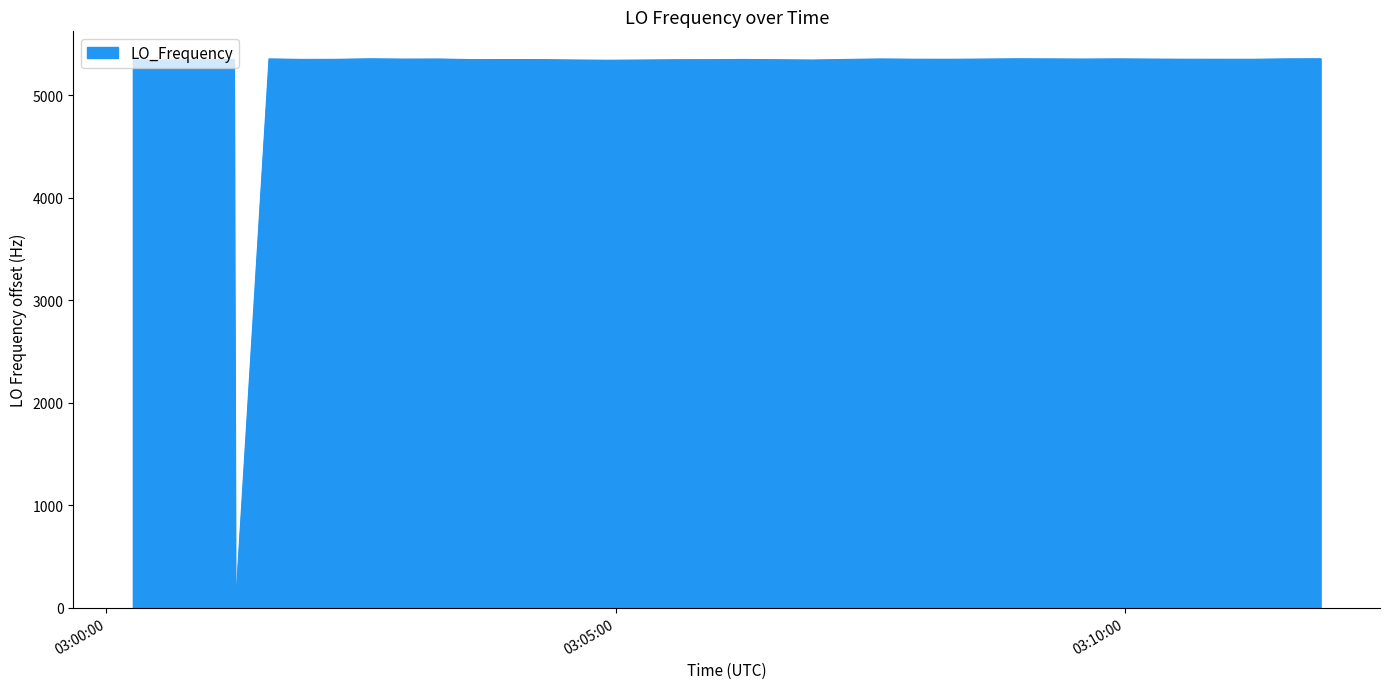

What is the difference between the maximum and minimum values?

5357.3